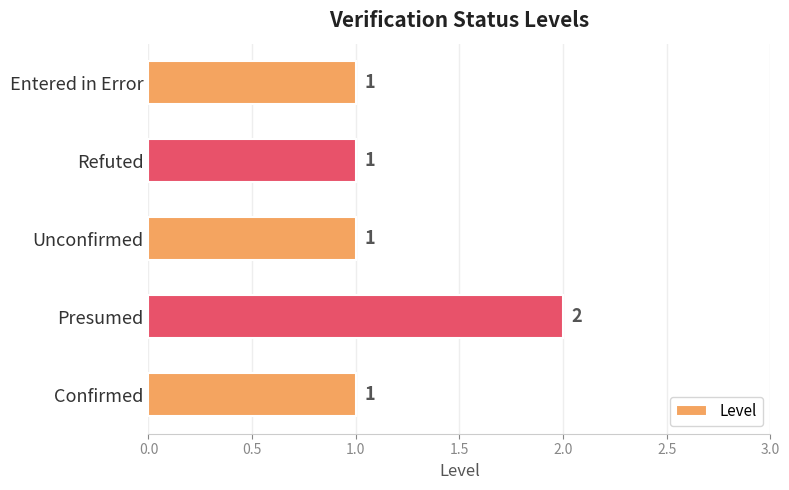

Between Refuted and Presumed, which is larger?

Presumed